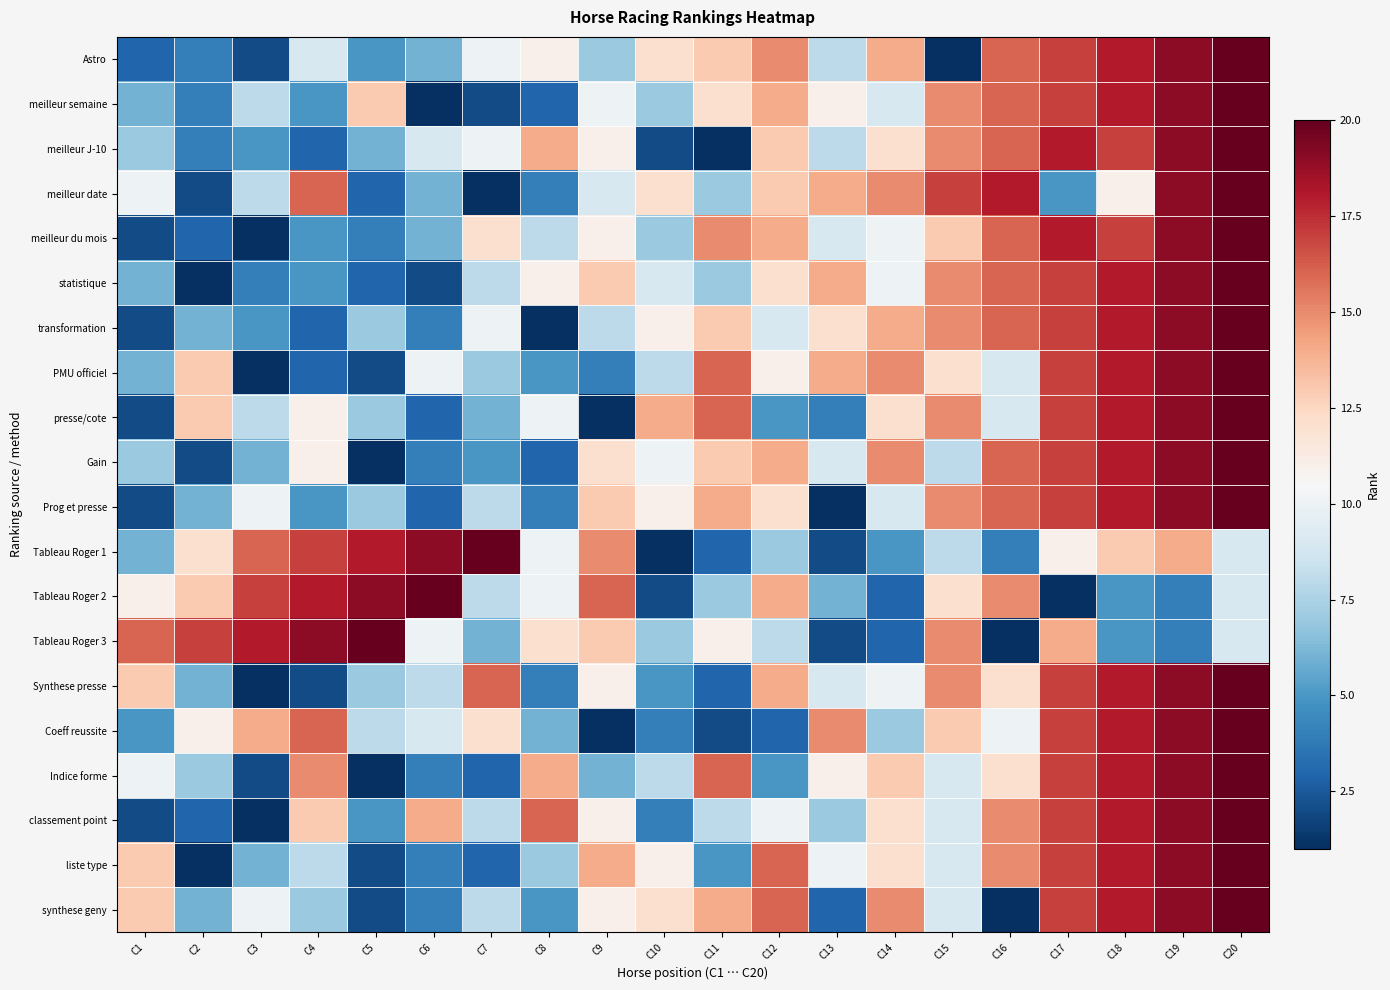

Reading right to left, extract all data points from this chart.

Astro: C20=20	C19=19	C18=18	C17=17	C16=16	C15=1	C14=14	C13=8	C12=15	C11=13	C10=12	C9=7	C8=11	C7=10	C6=6	C5=5	C4=9	C3=2	C2=4	C1=3
meilleur semaine: C20=20	C19=19	C18=18	C17=17	C16=16	C15=15	C14=9	C13=11	C12=14	C11=12	C10=7	C9=10	C8=3	C7=2	C6=1	C5=13	C4=5	C3=8	C2=4	C1=6
meilleur J-10: C20=20	C19=19	C18=17	C17=18	C16=16	C15=15	C14=12	C13=8	C12=13	C11=1	C10=2	C9=11	C8=14	C7=10	C6=9	C5=6	C4=3	C3=5	C2=4	C1=7
meilleur date: C20=20	C19=19	C18=11	C17=5	C16=18	C15=17	C14=15	C13=14	C12=13	C11=7	C10=12	C9=9	C8=4	C7=1	C6=6	C5=3	C4=16	C3=8	C2=2	C1=10
meilleur du mois: C20=20	C19=19	C18=17	C17=18	C16=16	C15=13	C14=10	C13=9	C12=14	C11=15	C10=7	C9=11	C8=8	C7=12	C6=6	C5=4	C4=5	C3=1	C2=3	C1=2
statistique: C20=20	C19=19	C18=18	C17=17	C16=16	C15=15	C14=10	C13=14	C12=12	C11=7	C10=9	C9=13	C8=11	C7=8	C6=2	C5=3	C4=5	C3=4	C2=1	C1=6
transformation: C20=20	C19=19	C18=18	C17=17	C16=16	C15=15	C14=14	C13=12	C12=9	C11=13	C10=11	C9=8	C8=1	C7=10	C6=4	C5=7	C4=3	C3=5	C2=6	C1=2
PMU officiel: C20=20	C19=19	C18=18	C17=17	C16=9	C15=12	C14=15	C13=14	C12=11	C11=16	C10=8	C9=4	C8=5	C7=7	C6=10	C5=2	C4=3	C3=1	C2=13	C1=6
presse/cote: C20=20	C19=19	C18=18	C17=17	C16=9	C15=15	C14=12	C13=4	C12=5	C11=16	C10=14	C9=1	C8=10	C7=6	C6=3	C5=7	C4=11	C3=8	C2=13	C1=2
Gain: C20=20	C19=19	C18=18	C17=17	C16=16	C15=8	C14=15	C13=9	C12=14	C11=13	C10=10	C9=12	C8=3	C7=5	C6=4	C5=1	C4=11	C3=6	C2=2	C1=7
Prog et presse: C20=20	C19=19	C18=18	C17=17	C16=16	C15=15	C14=9	C13=1	C12=12	C11=14	C10=11	C9=13	C8=4	C7=8	C6=3	C5=7	C4=5	C3=10	C2=6	C1=2
Tableau Roger 1: C20=9	C19=14	C18=13	C17=11	C16=4	C15=8	C14=5	C13=2	C12=7	C11=3	C10=1	C9=15	C8=10	C7=20	C6=19	C5=18	C4=17	C3=16	C2=12	C1=6
Tableau Roger 2: C20=9	C19=4	C18=5	C17=1	C16=15	C15=12	C14=3	C13=6	C12=14	C11=7	C10=2	C9=16	C8=10	C7=8	C6=20	C5=19	C4=18	C3=17	C2=13	C1=11
Tableau Roger 3: C20=9	C19=4	C18=5	C17=14	C16=1	C15=15	C14=3	C13=2	C12=8	C11=11	C10=7	C9=13	C8=12	C7=6	C6=10	C5=20	C4=19	C3=18	C2=17	C1=16
Synthese presse: C20=20	C19=19	C18=18	C17=17	C16=12	C15=15	C14=10	C13=9	C12=14	C11=3	C10=5	C9=11	C8=4	C7=16	C6=8	C5=7	C4=2	C3=1	C2=6	C1=13
Coeff reussite: C20=20	C19=19	C18=18	C17=17	C16=10	C15=13	C14=7	C13=15	C12=3	C11=2	C10=4	C9=1	C8=6	C7=12	C6=9	C5=8	C4=16	C3=14	C2=11	C1=5
Indice forme: C20=20	C19=19	C18=18	C17=17	C16=12	C15=9	C14=13	C13=11	C12=5	C11=16	C10=8	C9=6	C8=14	C7=3	C6=4	C5=1	C4=15	C3=2	C2=7	C1=10
classement point: C20=20	C19=19	C18=18	C17=17	C16=15	C15=9	C14=12	C13=7	C12=10	C11=8	C10=4	C9=11	C8=16	C7=8	C6=14	C5=5	C4=13	C3=1	C2=3	C1=2
liste type: C20=20	C19=19	C18=18	C17=17	C16=15	C15=9	C14=12	C13=10	C12=16	C11=5	C10=11	C9=14	C8=7	C7=3	C6=4	C5=2	C4=8	C3=6	C2=1	C1=13
synthese geny: C20=20	C19=19	C18=18	C17=17	C16=1	C15=9	C14=15	C13=3	C12=16	C11=14	C10=12	C9=11	C8=5	C7=8	C6=4	C5=2	C4=7	C3=10	C2=6	C1=13